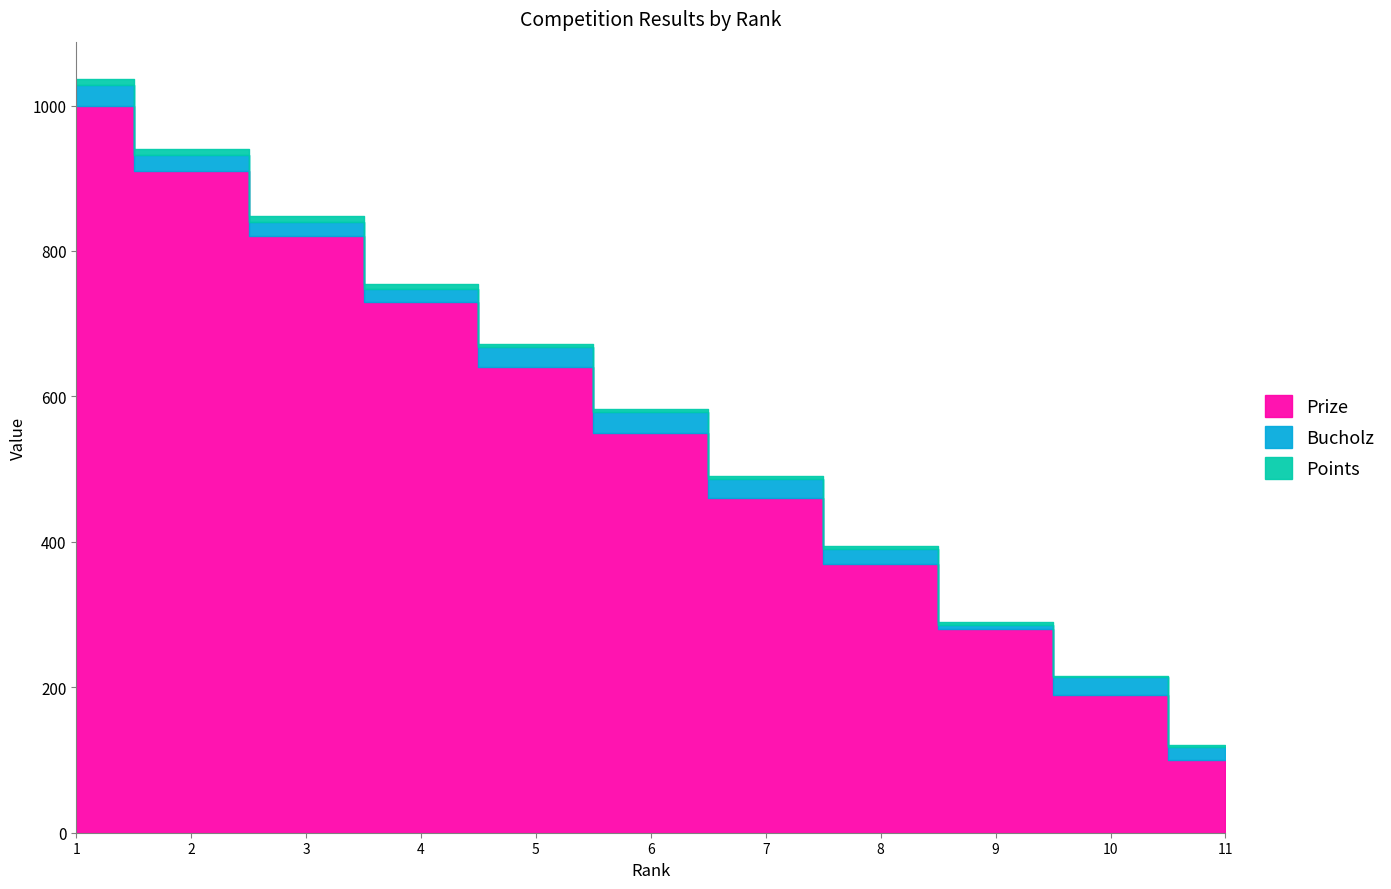

True or false: Points and Bucholz intersect in this chart.

False